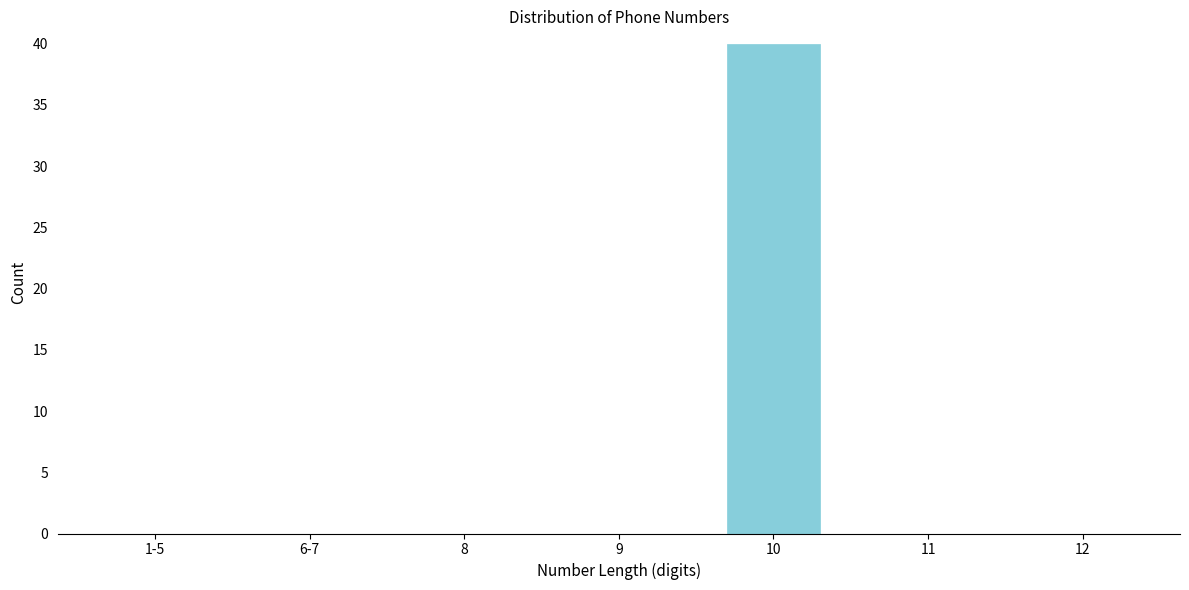

Reading right to left, extract all data points from this chart.

12=0	11=0	10=40	9=0	8=0	6-7=0	1-5=0